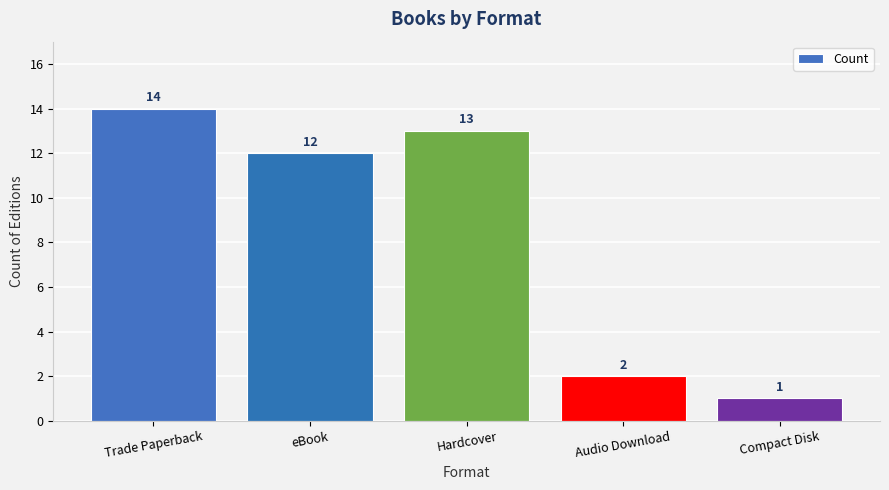

Reading right to left, transcribe all the data shown in this chart.

1	2	13	12	14